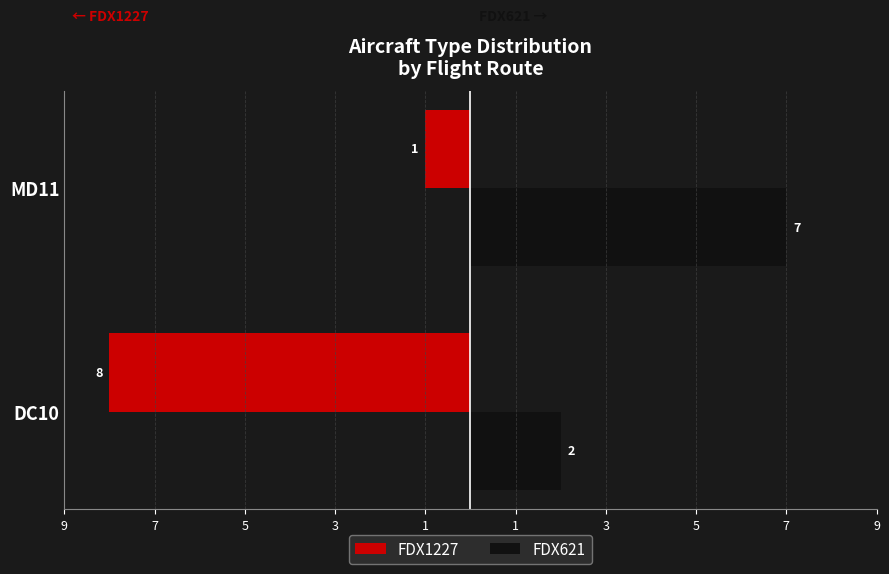

What are all the series names shown in the legend?

FDX1227, FDX621